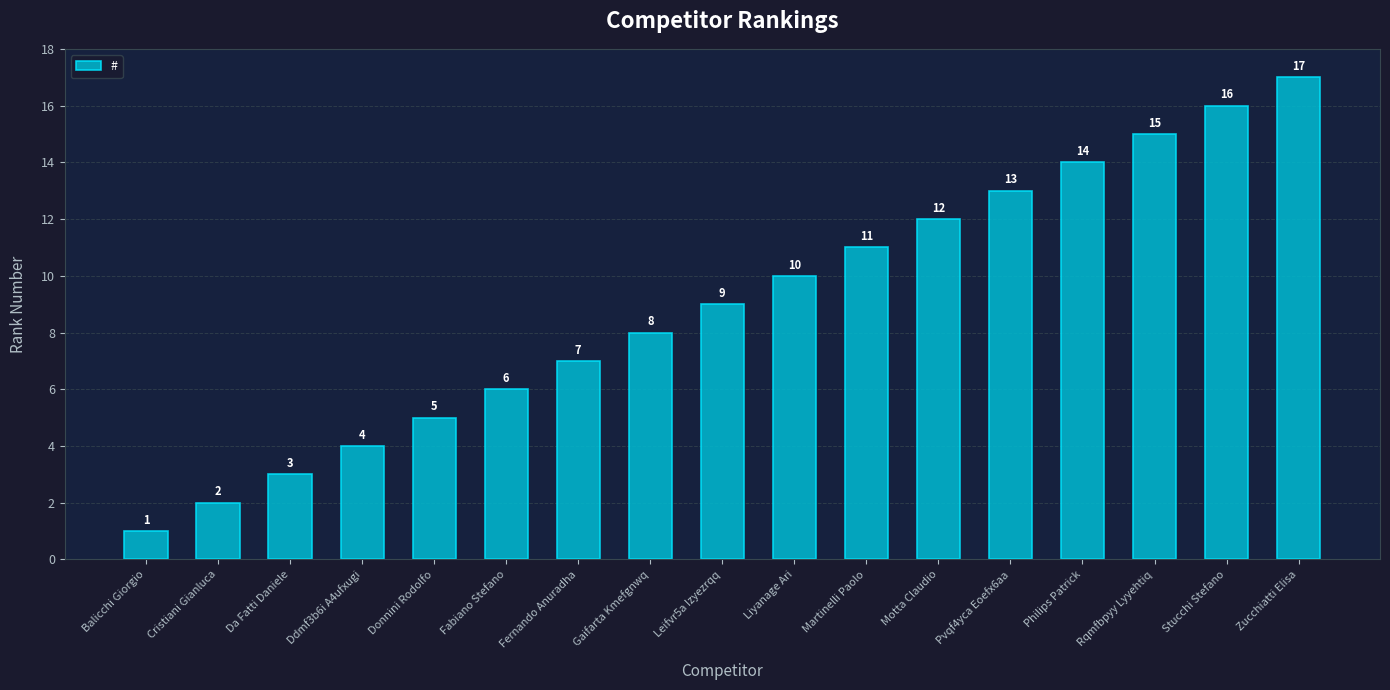

Is it true that the value at Da Fatti Daniele is 1?

False